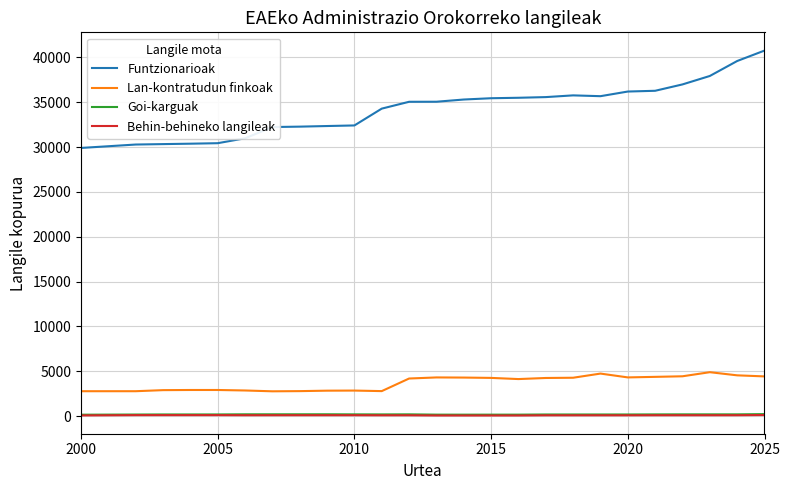

What are all the series names shown in the legend?

Funtzionarioak, Lan-kontratudun finkoak, Goi-karguak, Behin-behineko langileak